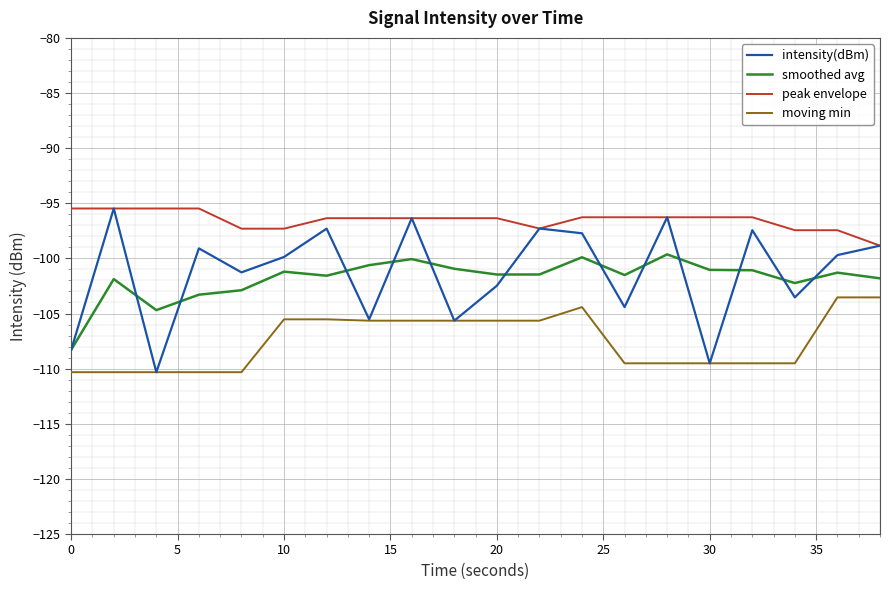

Which series has the largest total across all categories?

peak envelope